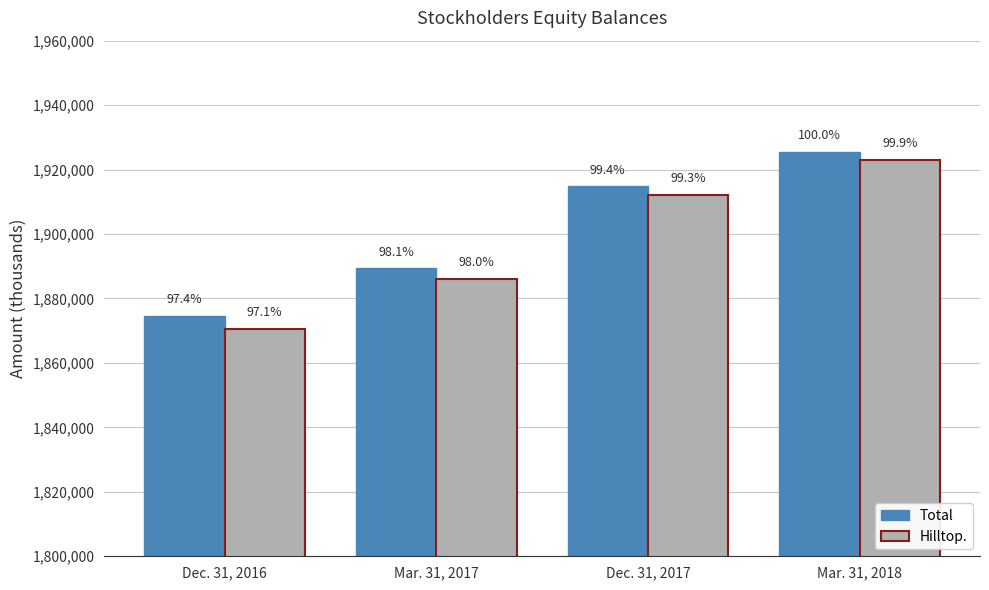

Does the chart contain stacked bars?

No